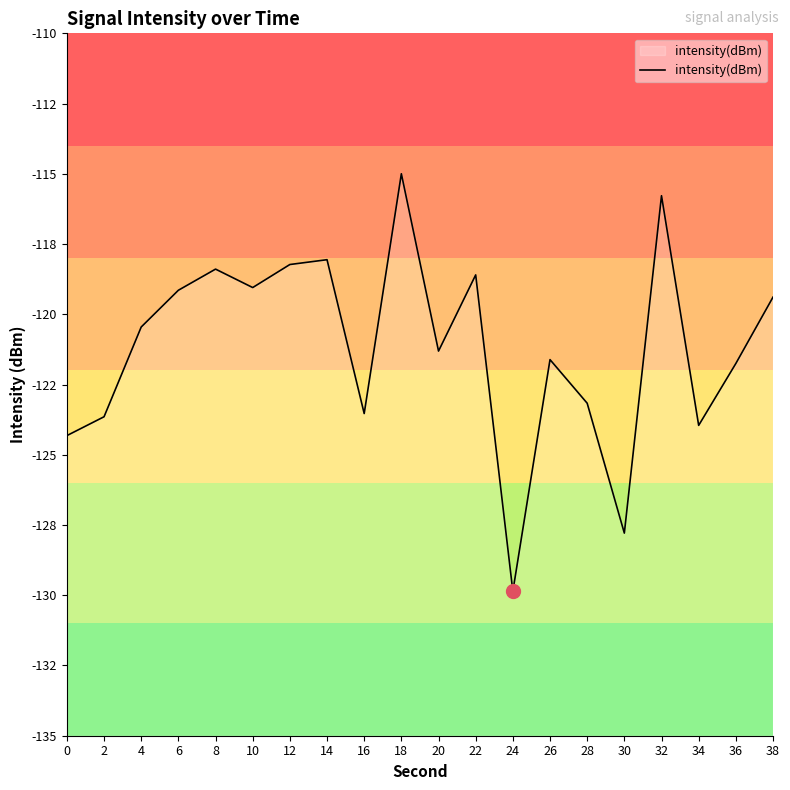

Where is the first local minimum?

10